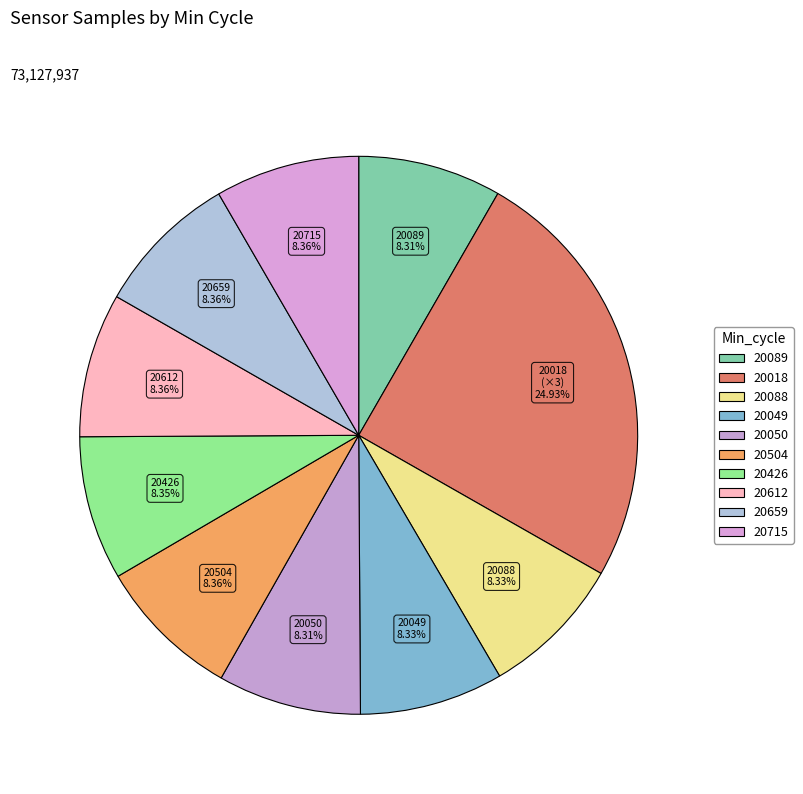

Count the number of slices in the pie.

10